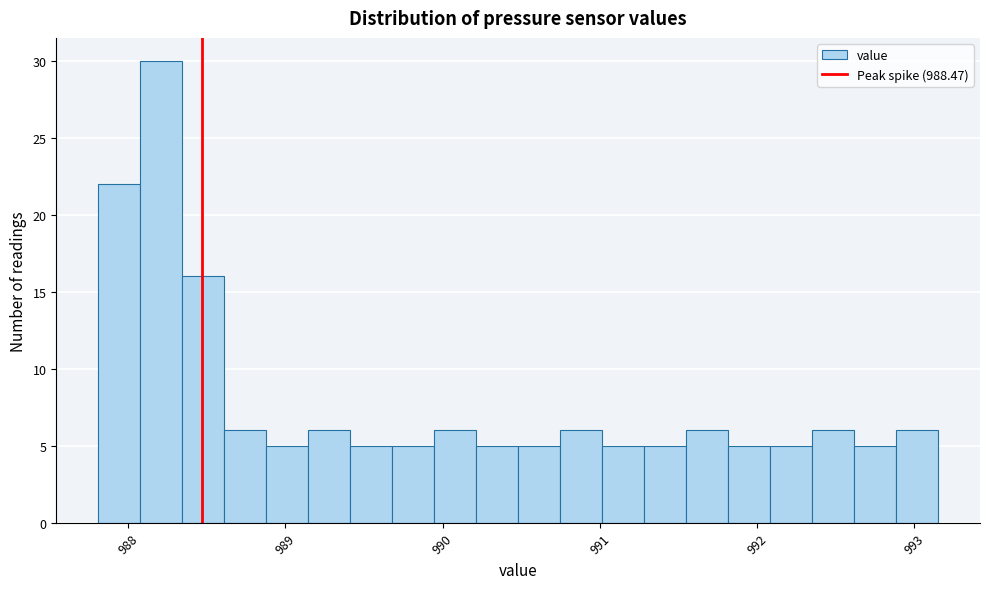

Read against the x-axis, roughly where is the centre of the tallest bar?

988.2